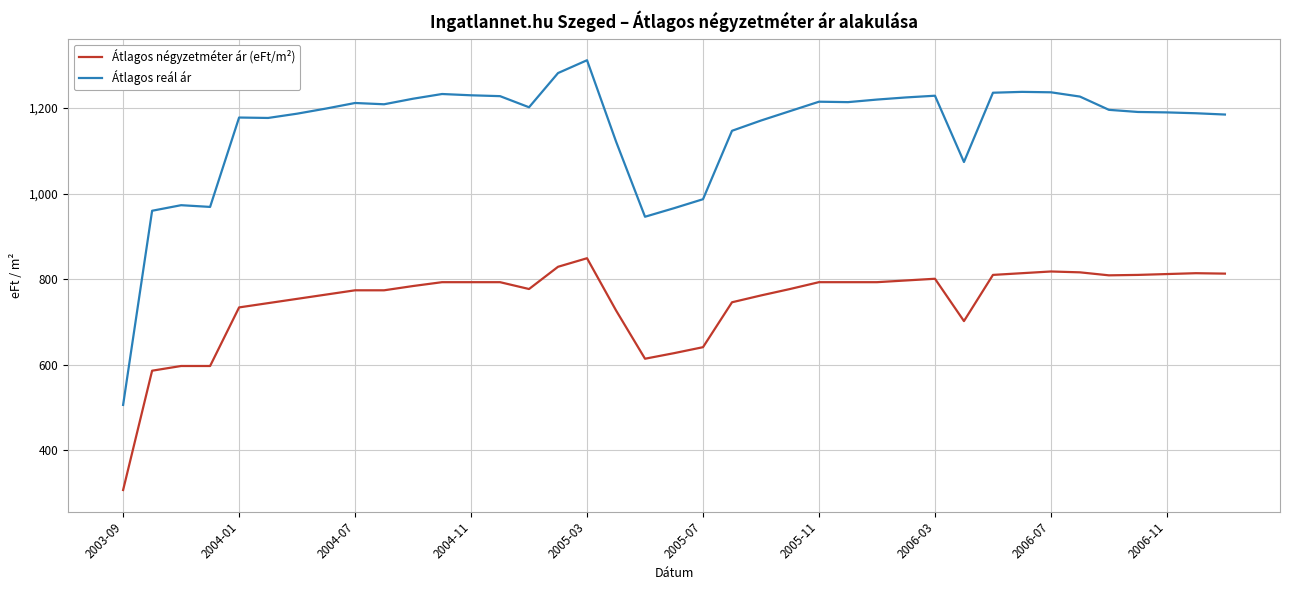

What is the minimum value shown in the chart?

307